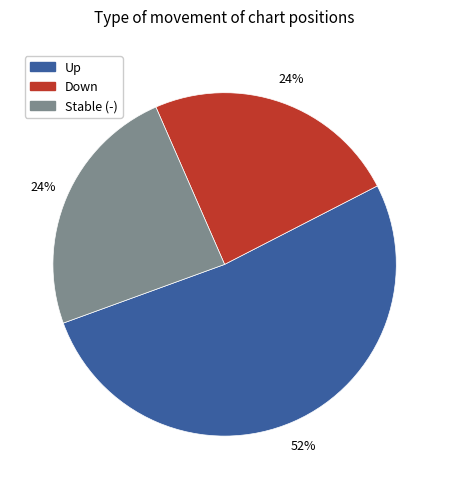

The Up slice represents 52% of the pie. True or false?

True